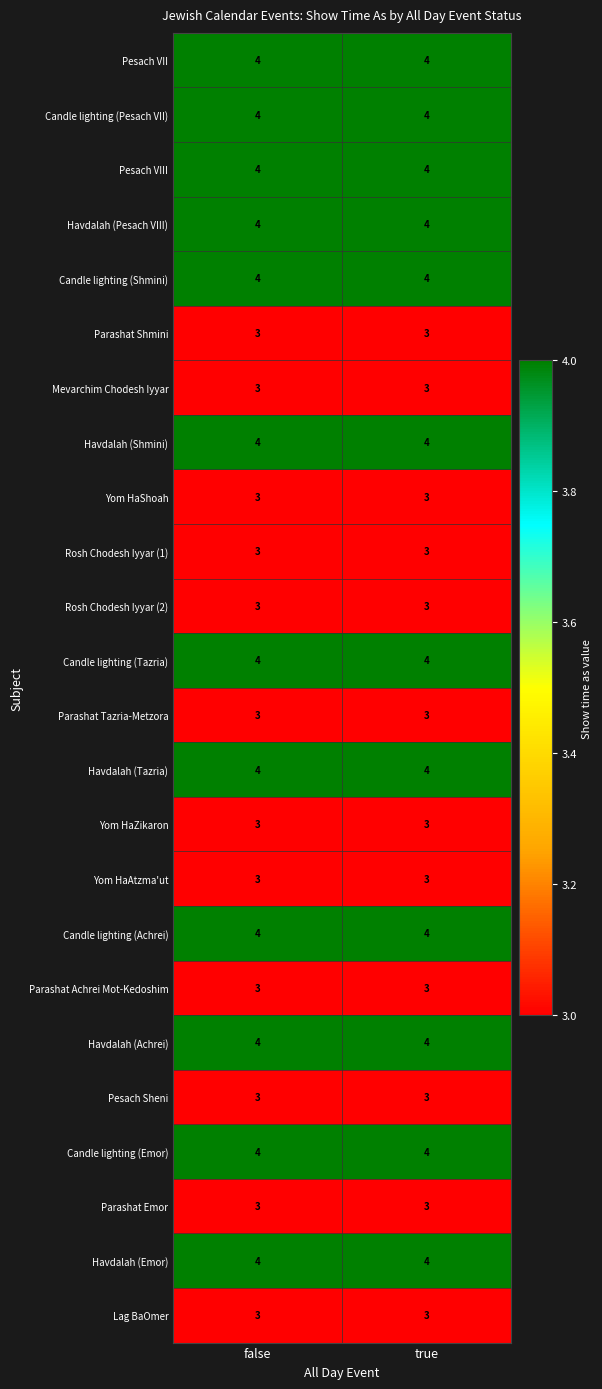

What is the total value across all series at true?

84